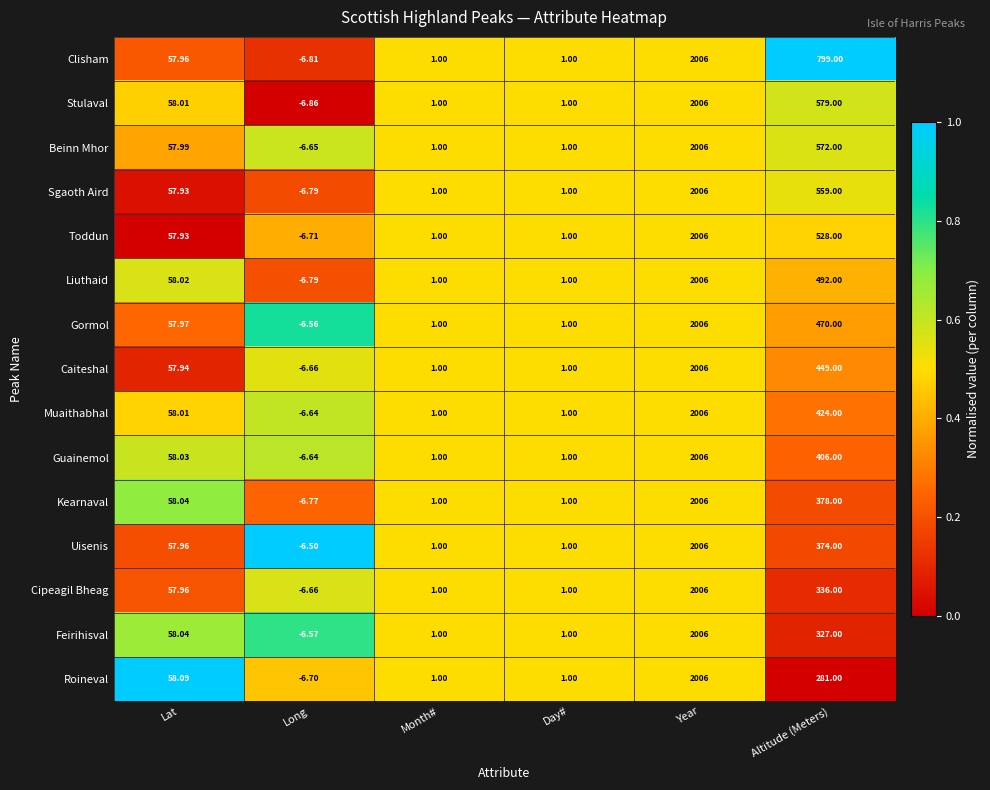

Which series has the largest range (max minus min)?

Stulaval